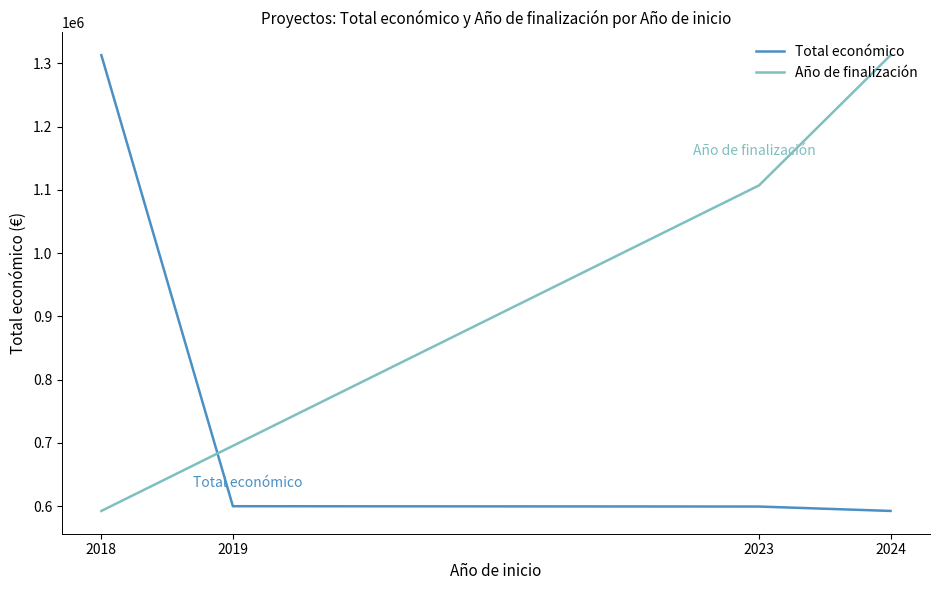

How many intersections are there between Año de finalización and Total económico?

1